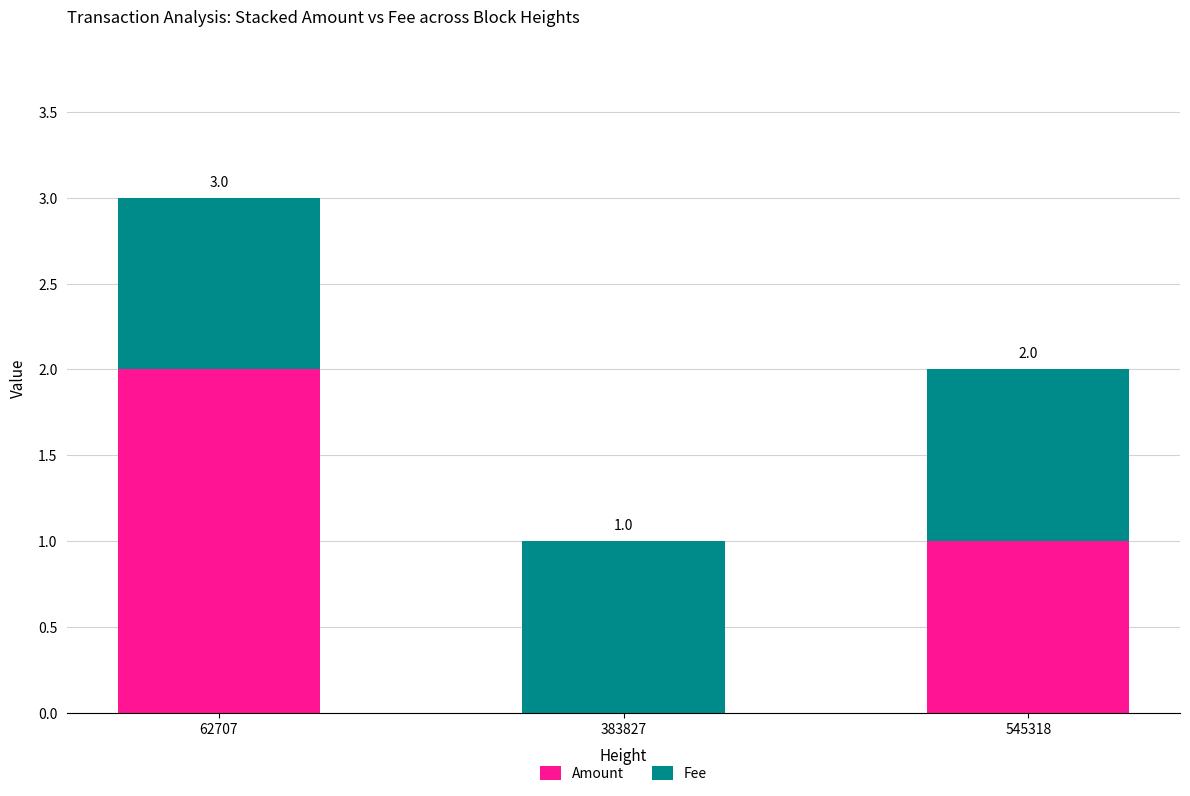

The value of Amount at 545318 is 2. True or false?

False